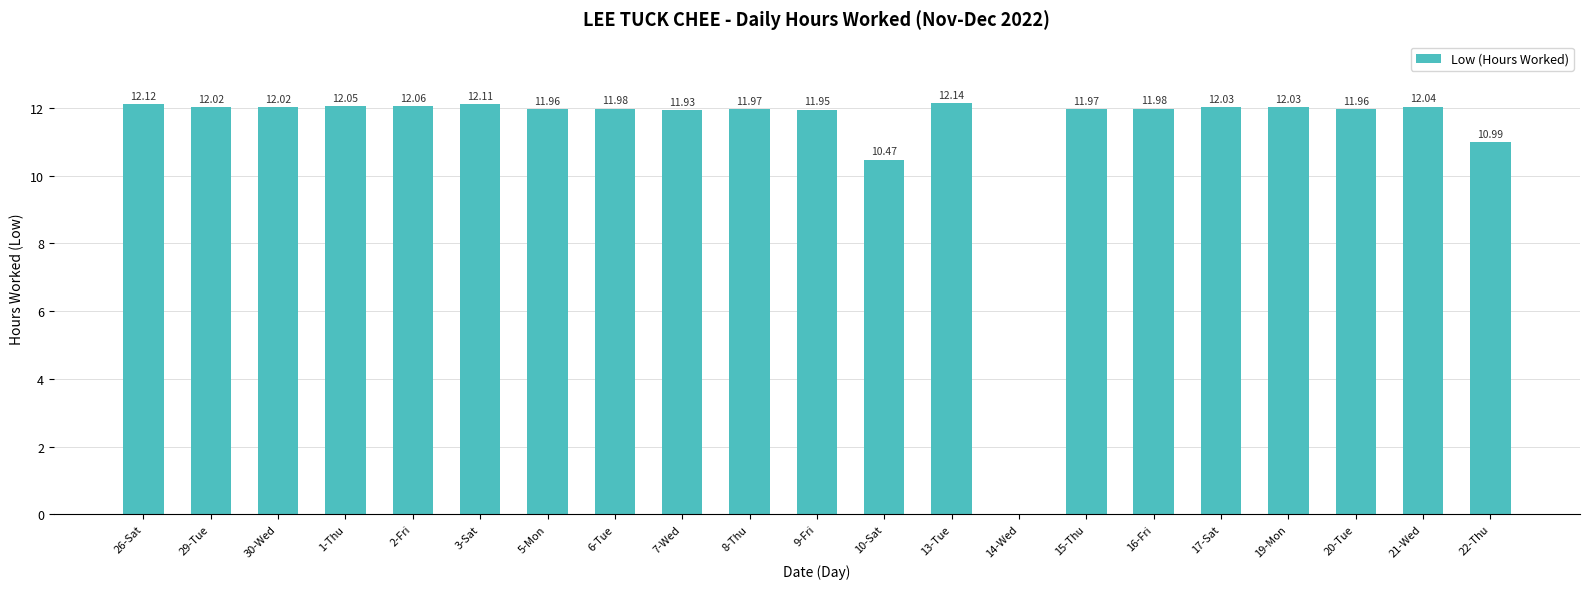

What is the sum of all values?

237.8